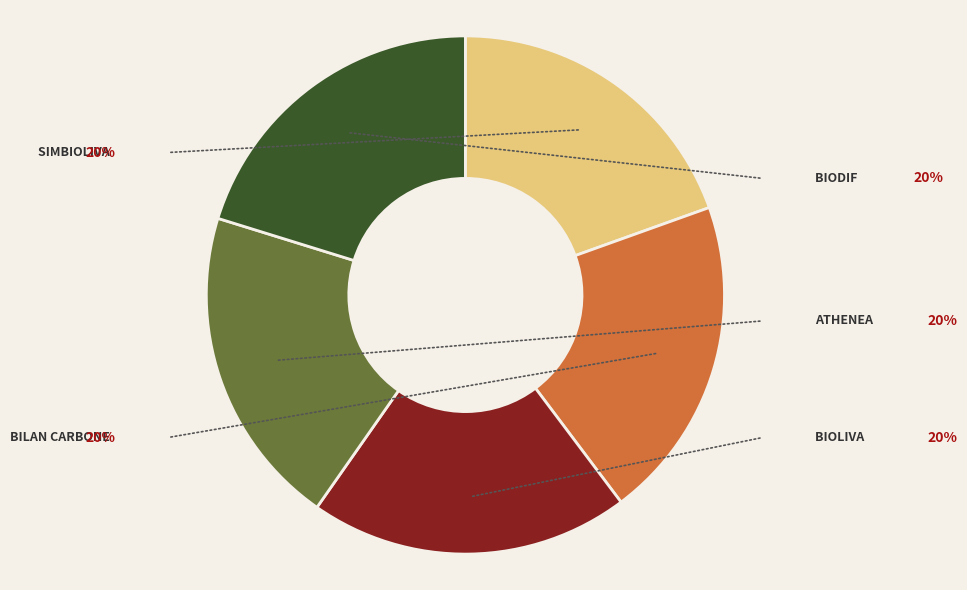

Is there a majority slice in this chart?

No